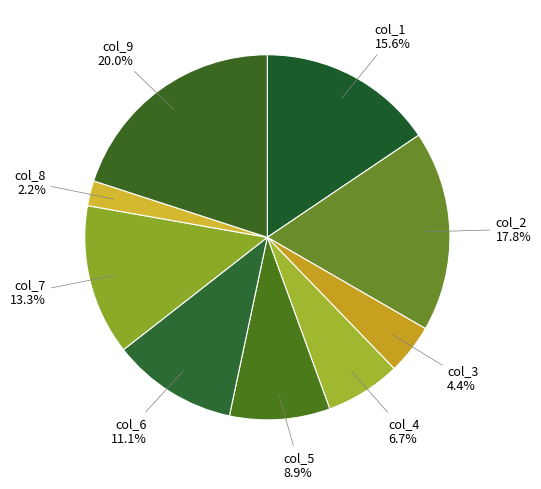

How much of the chart is everything except col_6?

88.9%